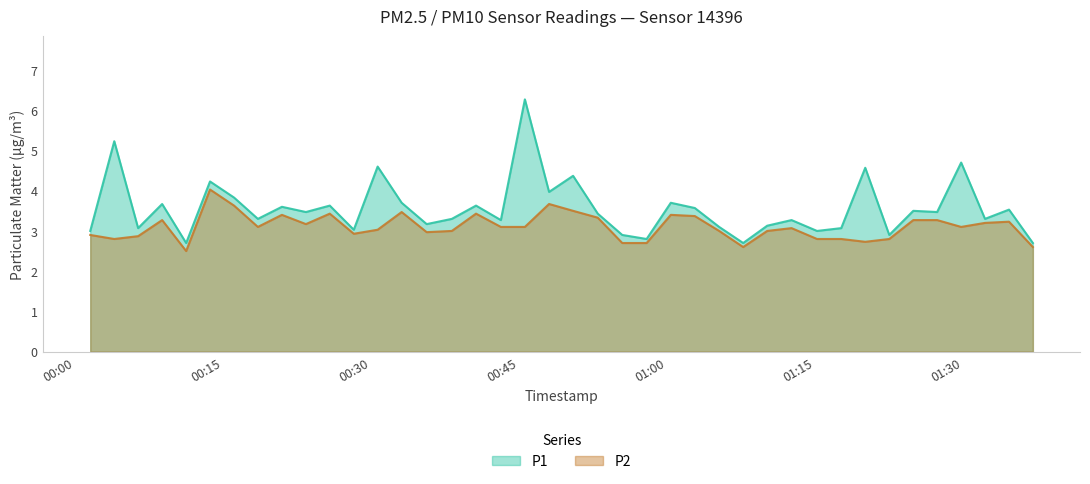

What is the maximum value shown in the chart?

6.3